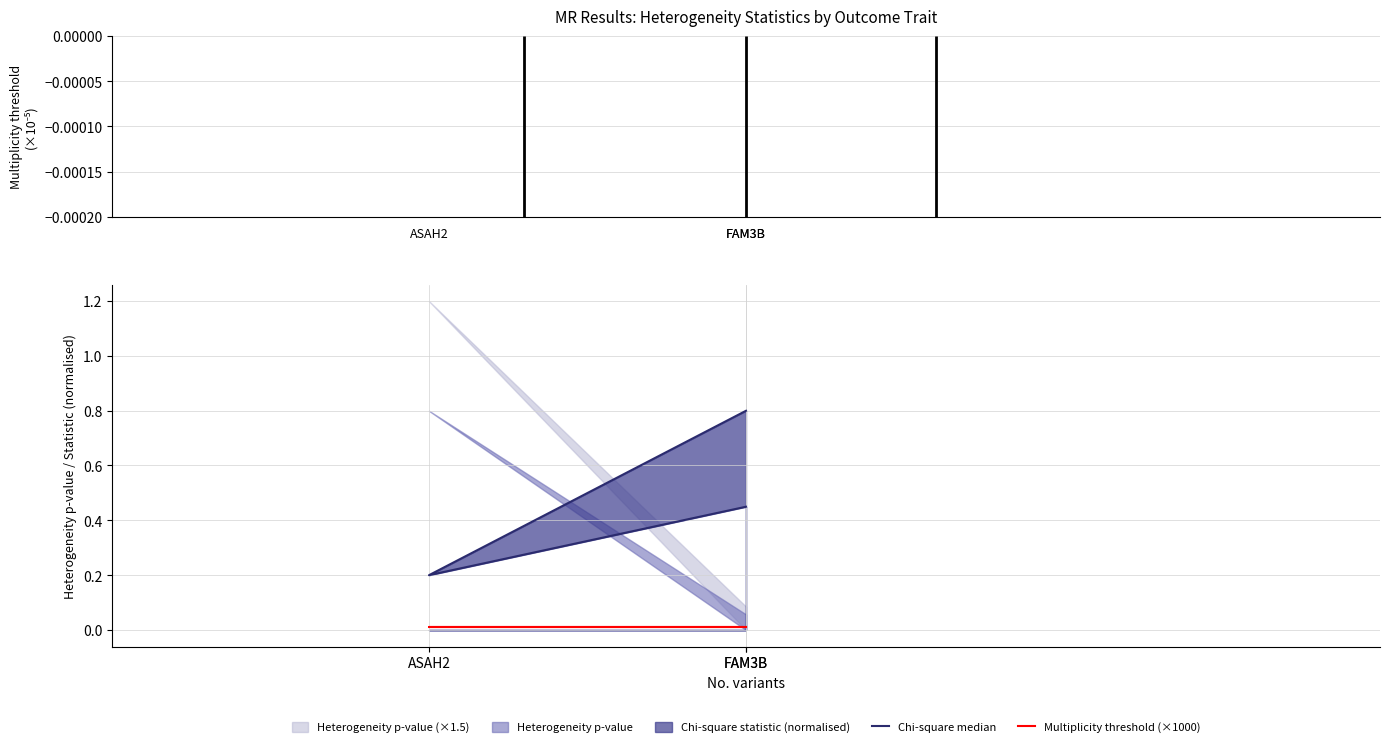

What is the label of the 1st point from the right?

FAM3B